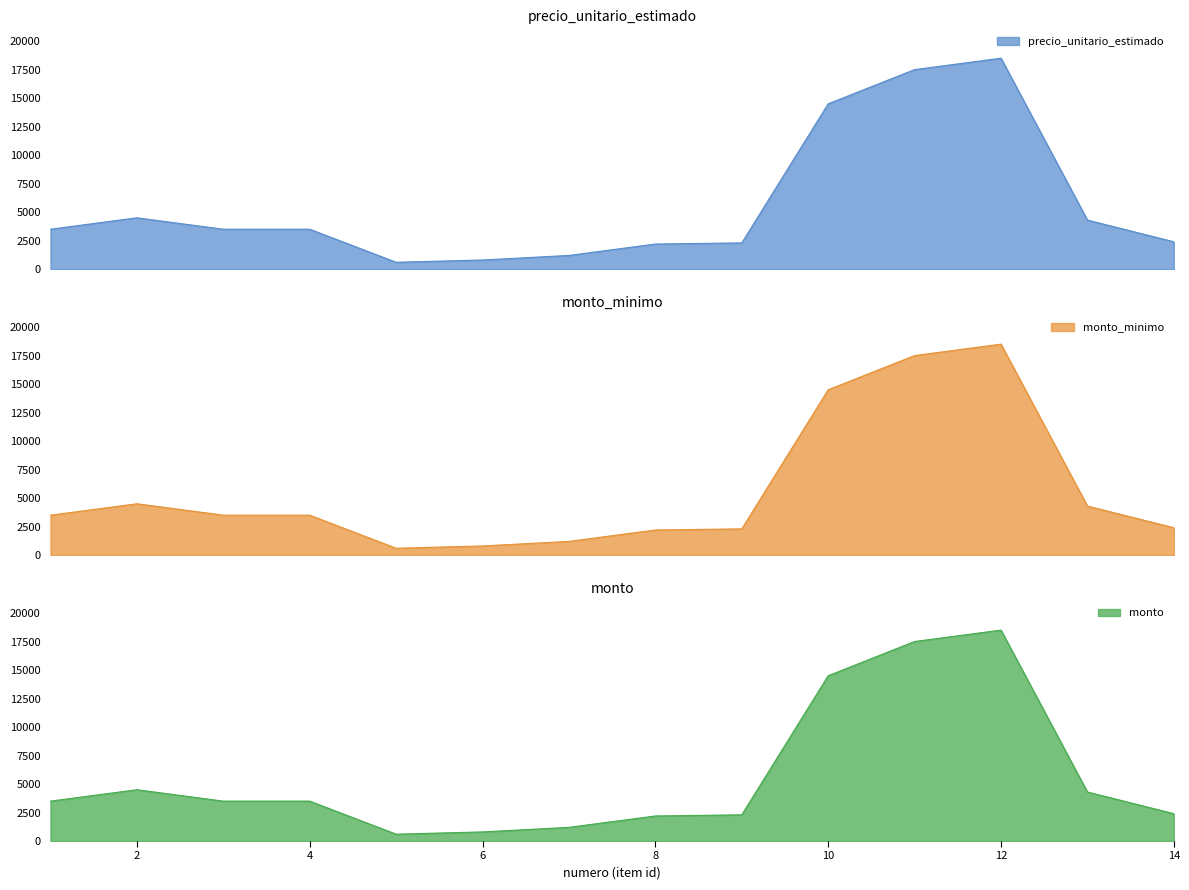

Which label corresponds to the largest value in the chart?

12